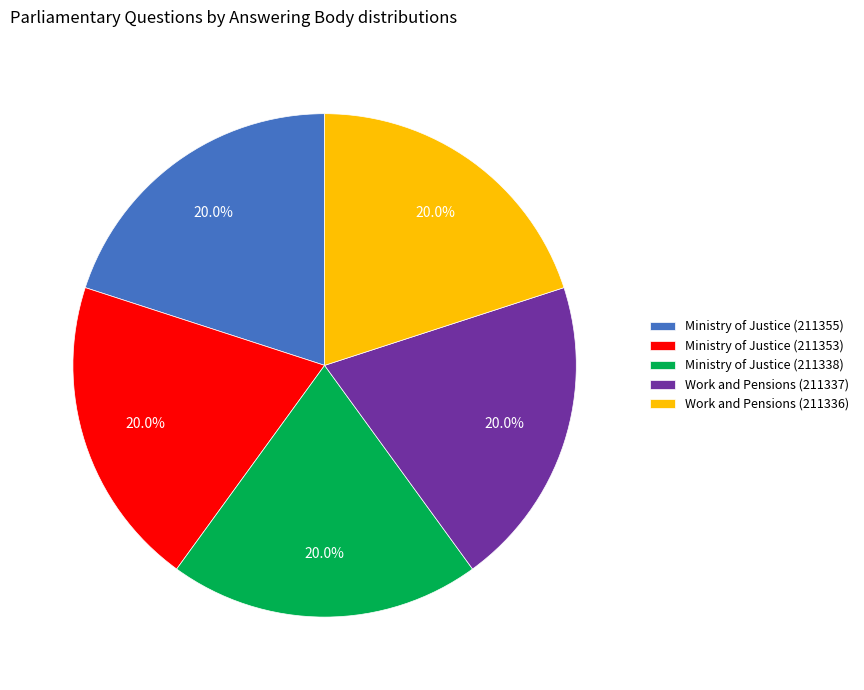

What is the ratio of the value at Ministry of Justice (211353) to the value at Work and Pensions (211337)?

1.0